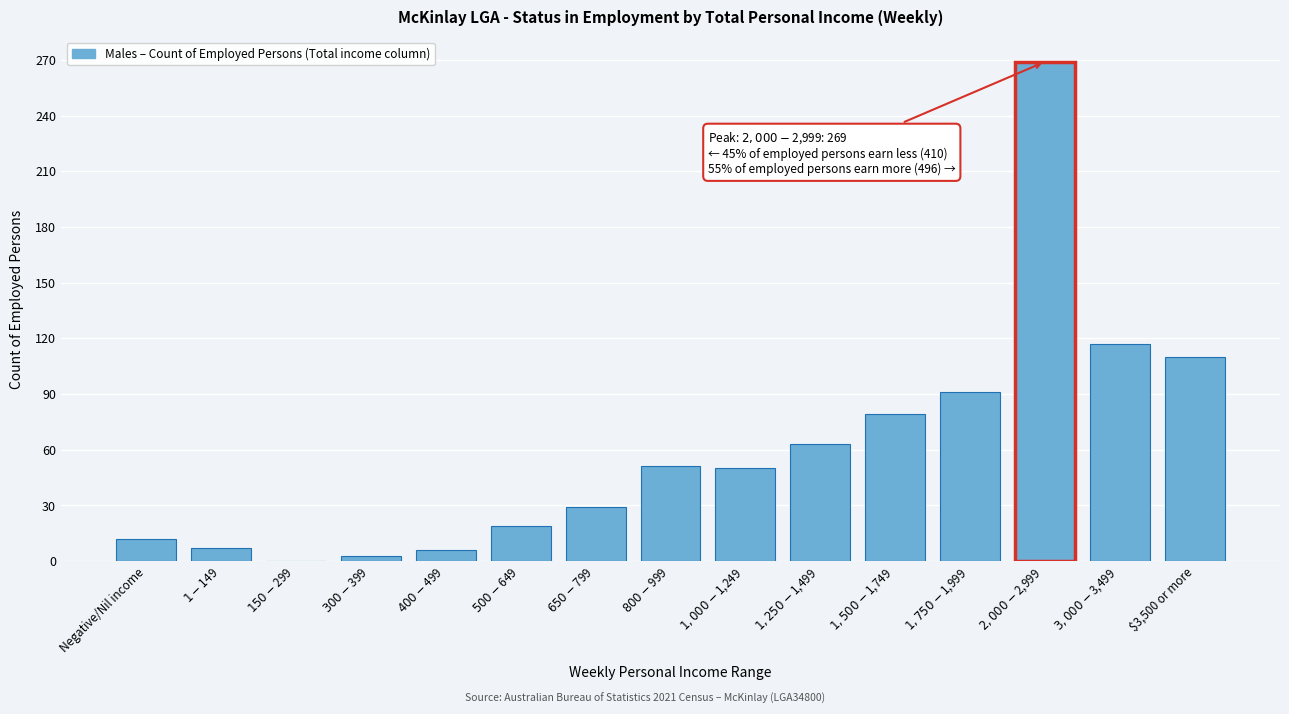

What is the maximum value shown in the chart?

269